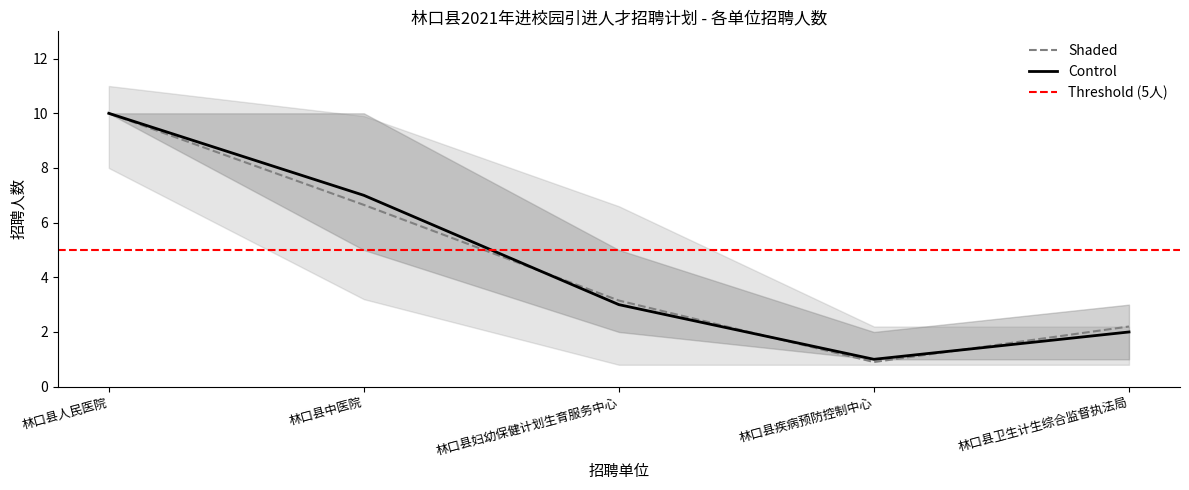

At which category is the sum across all series the highest?

林口县人民医院